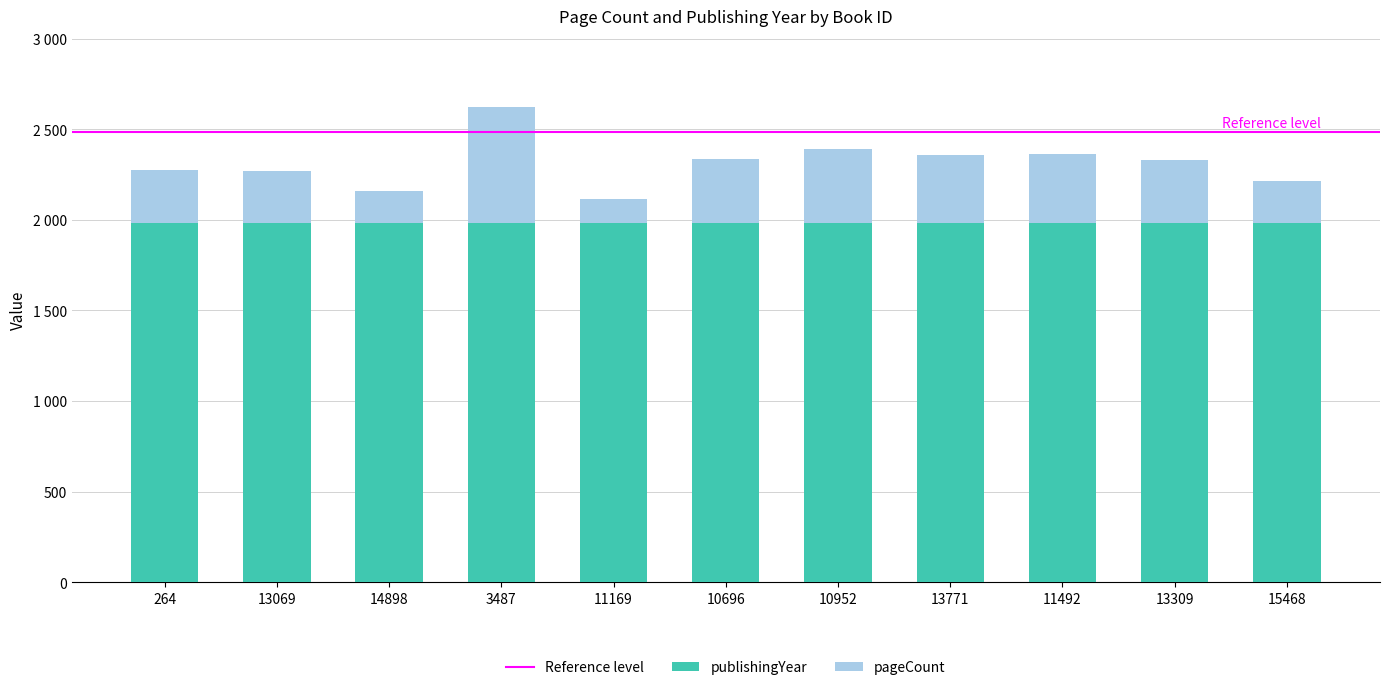

Does the chart contain any negative values?

No